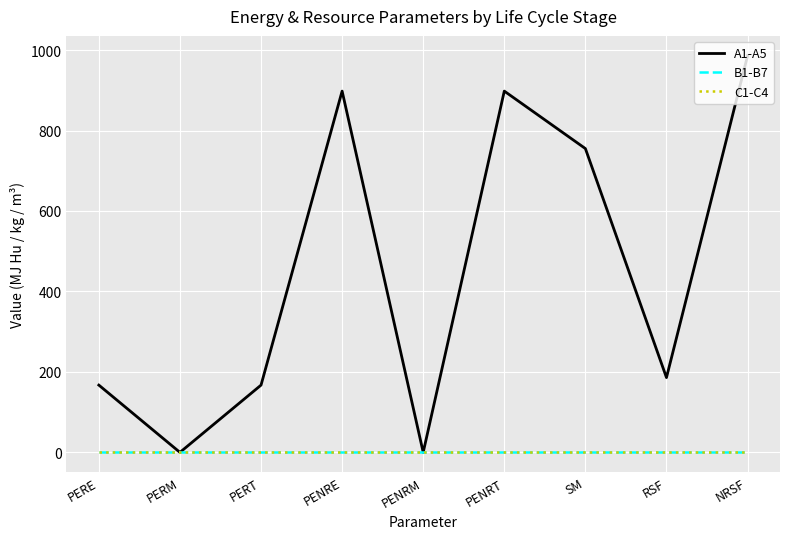

Reading left to right, transcribe all the data shown in this chart.

A1-A5: PERE=167.2	PERM=0.0	PERT=167.2	PENRE=897.9	PENRM=0.0	PENRT=897.9	SM=755.1	RSF=185.9	NRSF=985.9
B1-B7: PERE=0.0	PERM=0.0	PERT=0.0	PENRE=0.0	PENRM=0.0	PENRT=0.0	SM=0.0	RSF=0.0	NRSF=0.0
C1-C4: PERE=0.0	PERM=0.0	PERT=0.0	PENRE=0.0	PENRM=0.0	PENRT=0.0	SM=0.0	RSF=0.0	NRSF=0.0